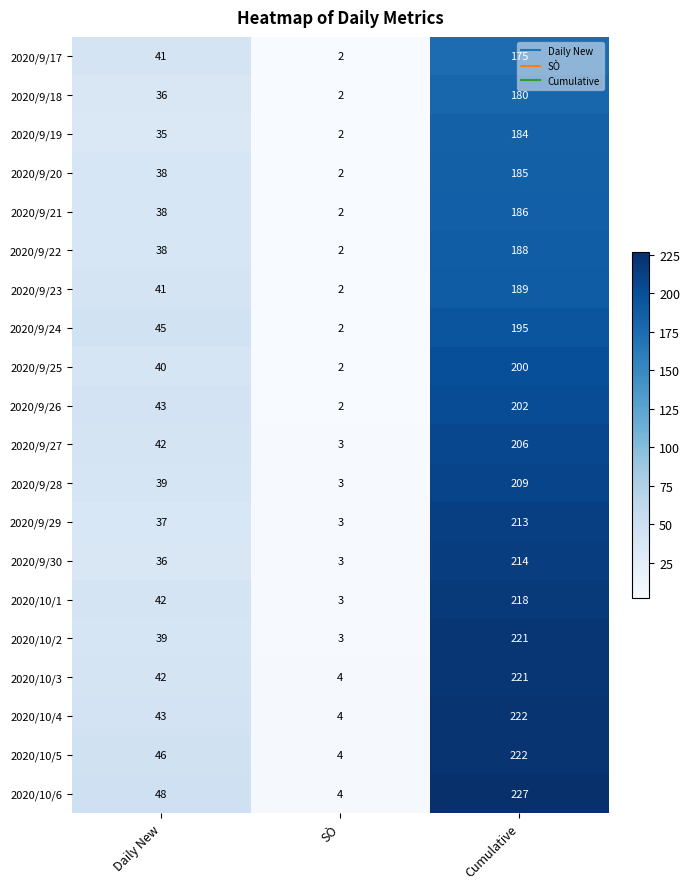

What is the total value across all series at SÒ?

54